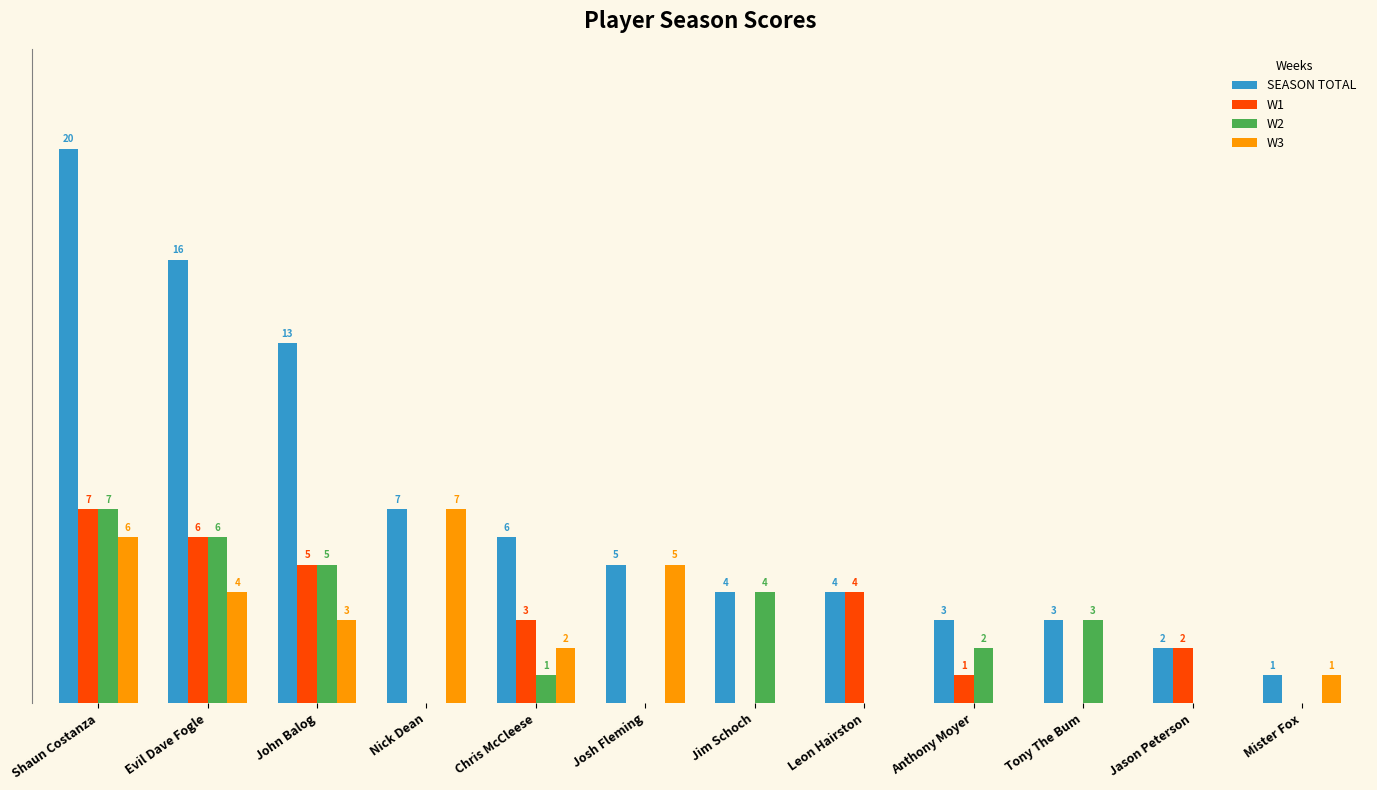

Which series changed the most between Tony The Bum and Mister Fox?

W2